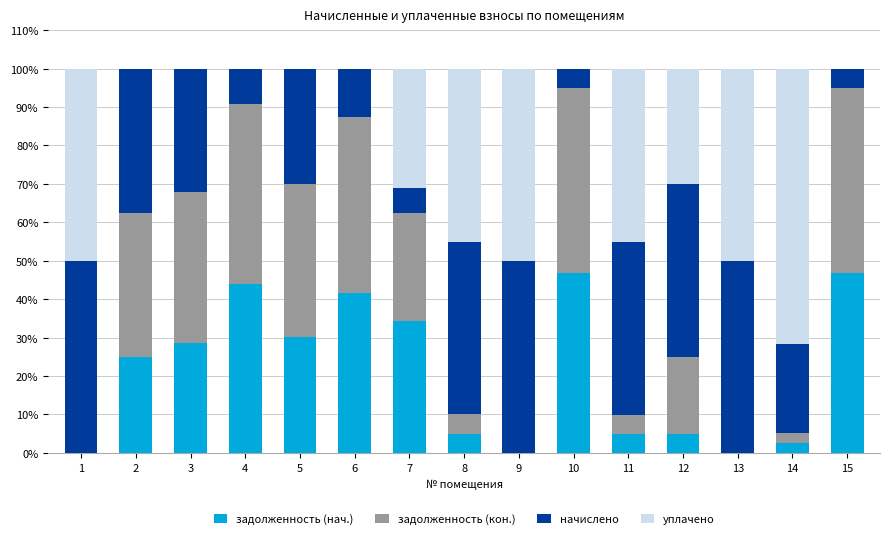

True or false: задолженность (нач.) has a value of 2.6 at 14.

True